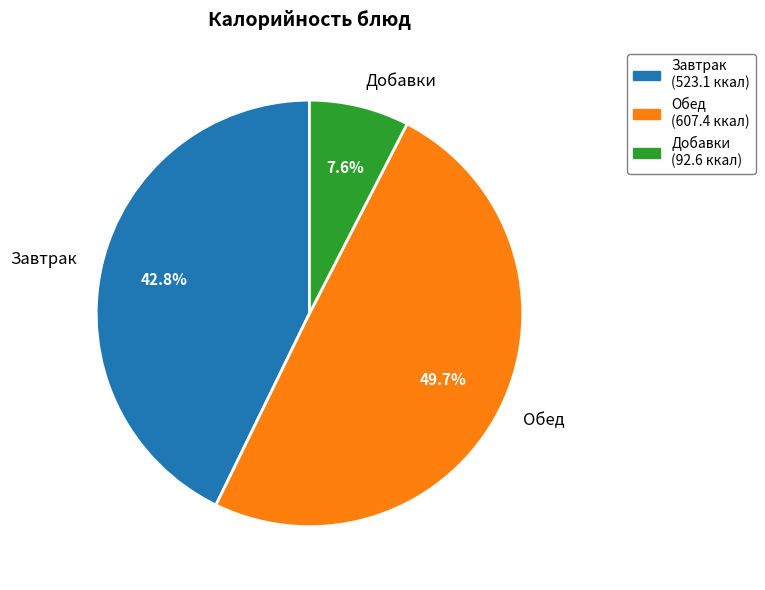

What is the ratio of the value at Обед to the value at Завтрак?

1.2